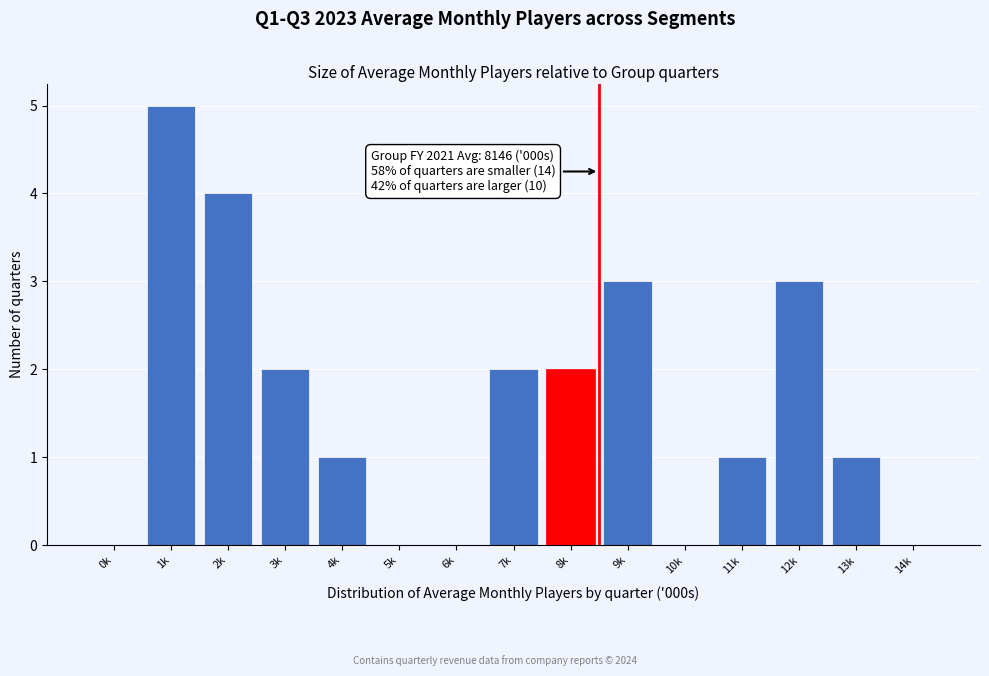

Reading left to right, what are all the values shown in this chart?

0k=0	1k=5	2k=4	3k=2	4k=1	5k=0	6k=0	7k=2	8k=2	9k=3	10k=0	11k=1	12k=3	13k=1	14k=0